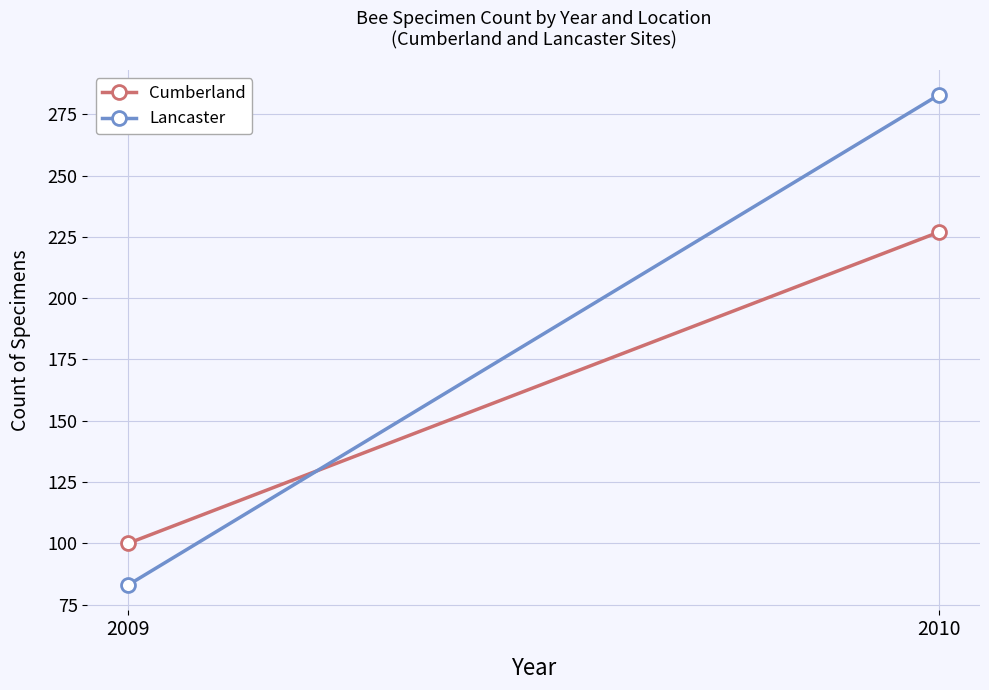

Reading left to right, list all the values displayed in this chart.

Cumberland: 2009=100	2010=227
Lancaster: 2009=83	2010=283